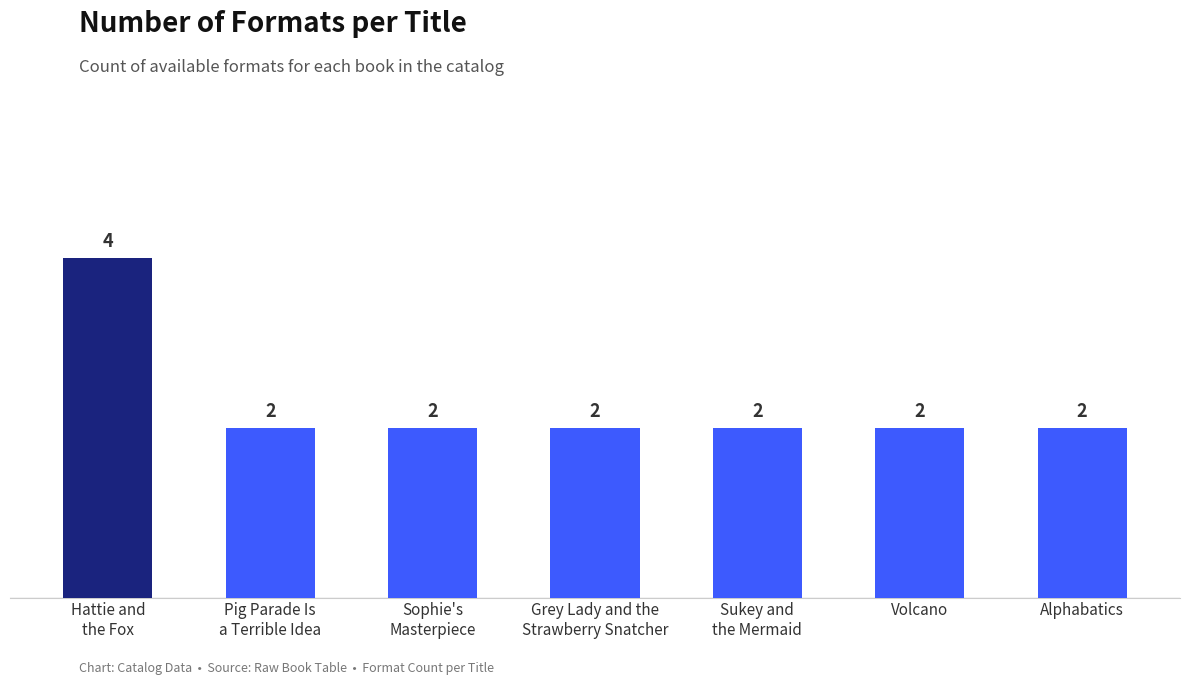

What is the label of the 1st bar from the right?

Alphabatics